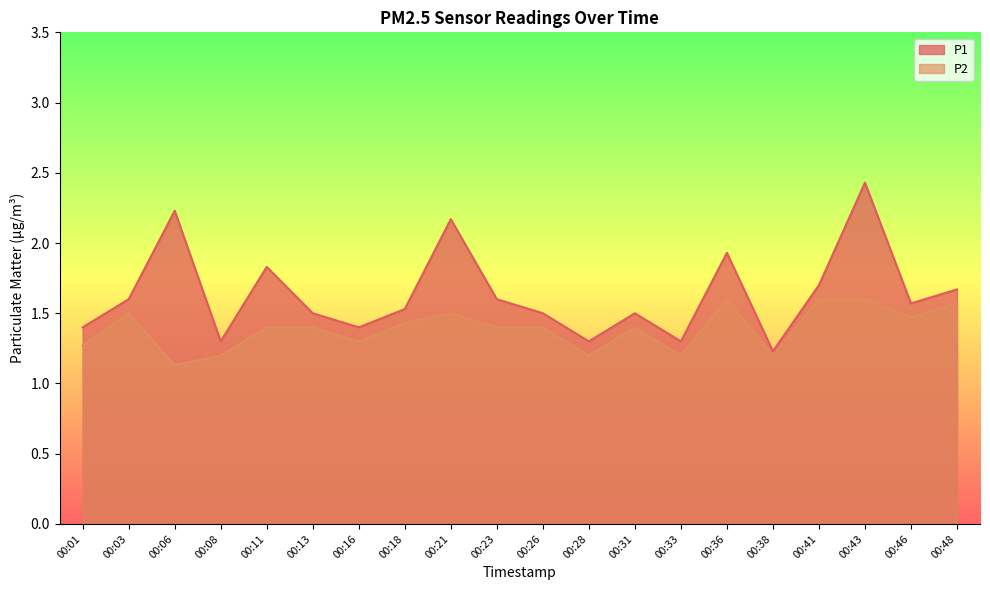

Is the value of P2 at 00:41 greater than the value of P1 at 00:08?

Yes